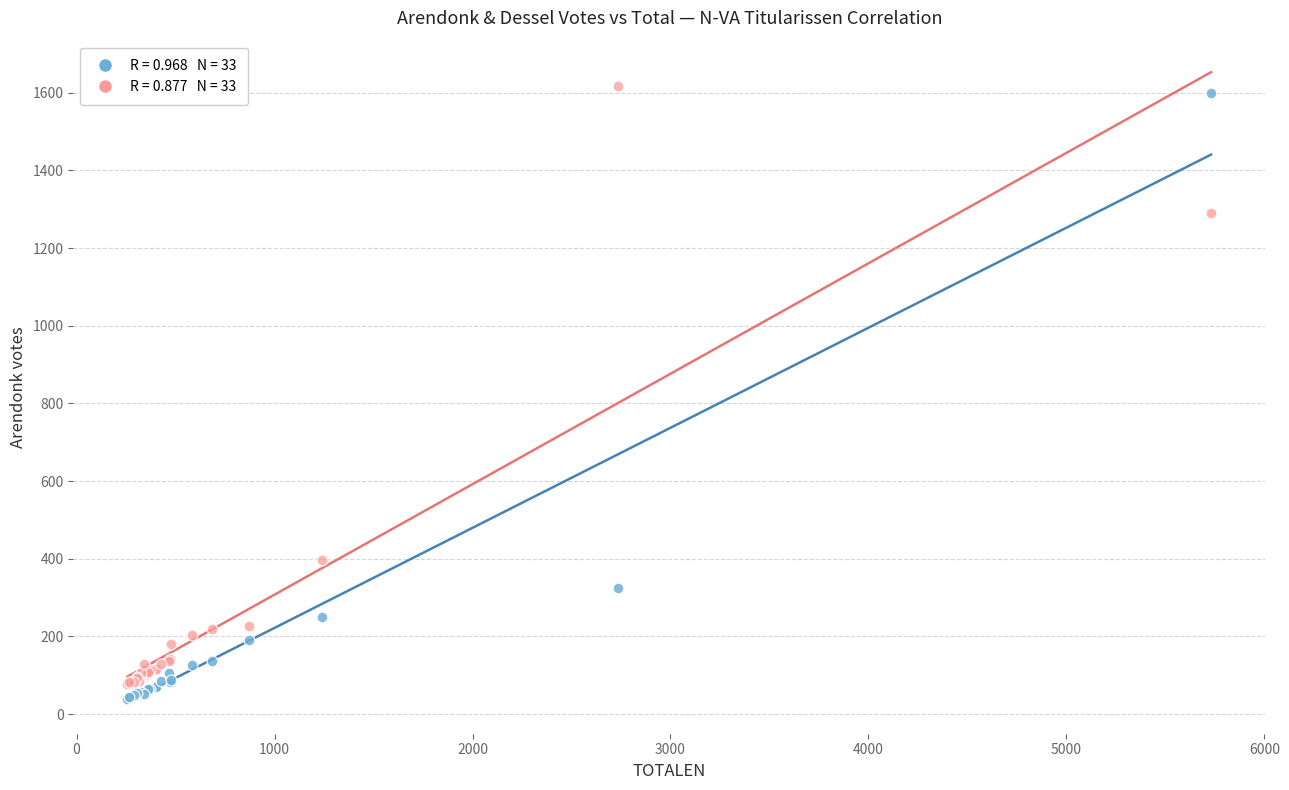

Across all series, what Y value is closest to 828?

398